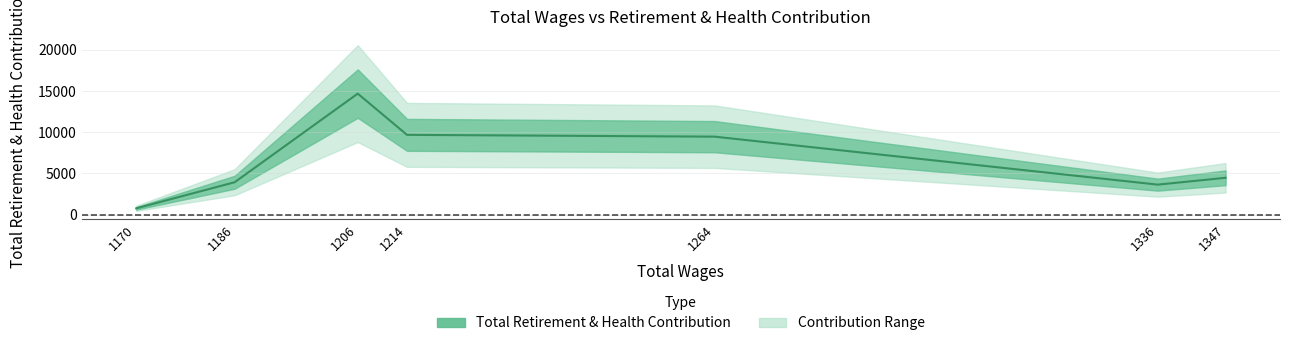

What is the difference between the second highest and minimum values?

8909